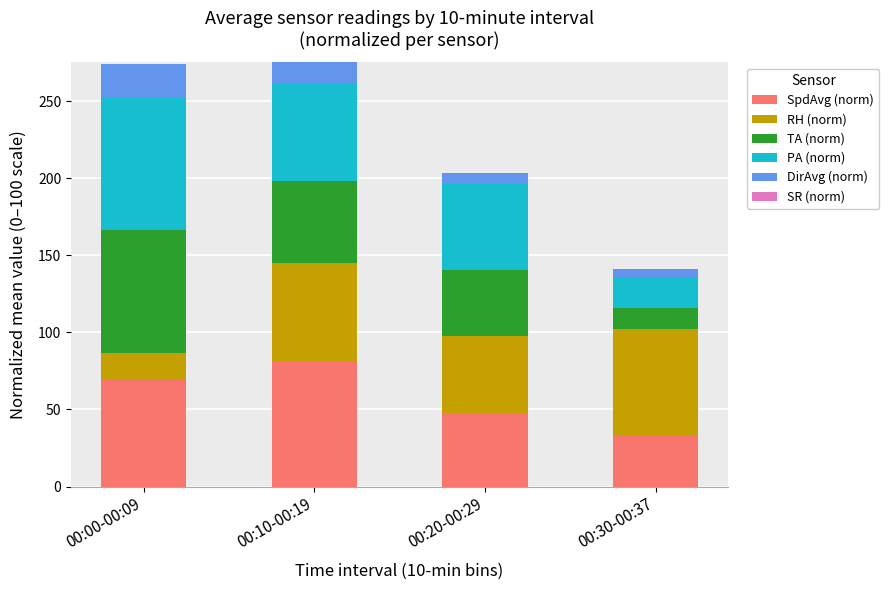

What is the total value across all series at 00:20-00:29?

203.2